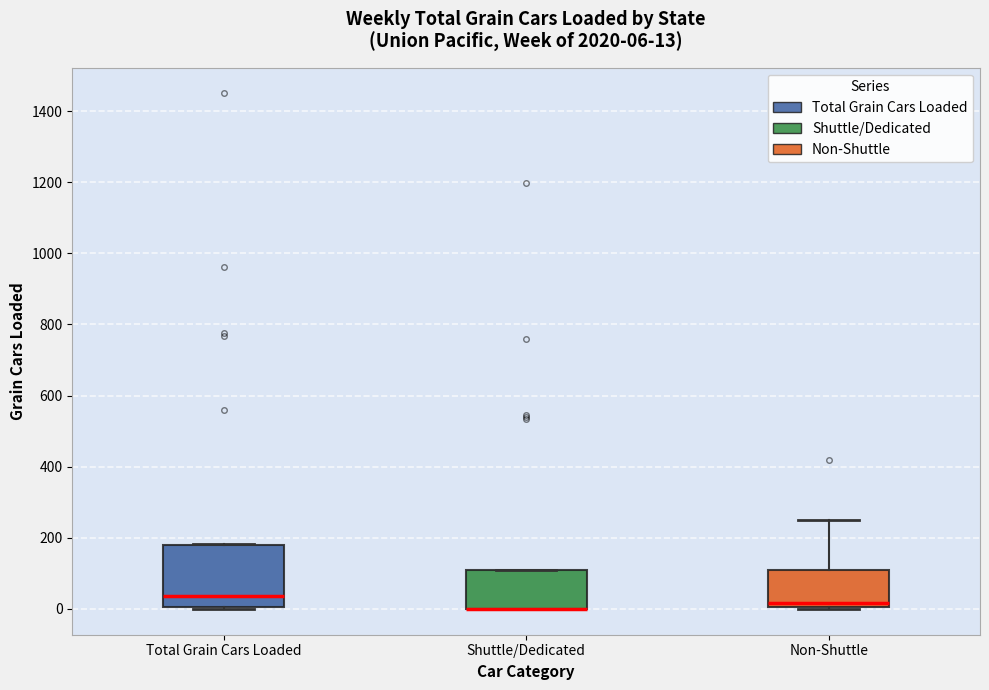

Which box is the tallest, from its lower edge to its upper edge?

Total Grain Cars Loaded